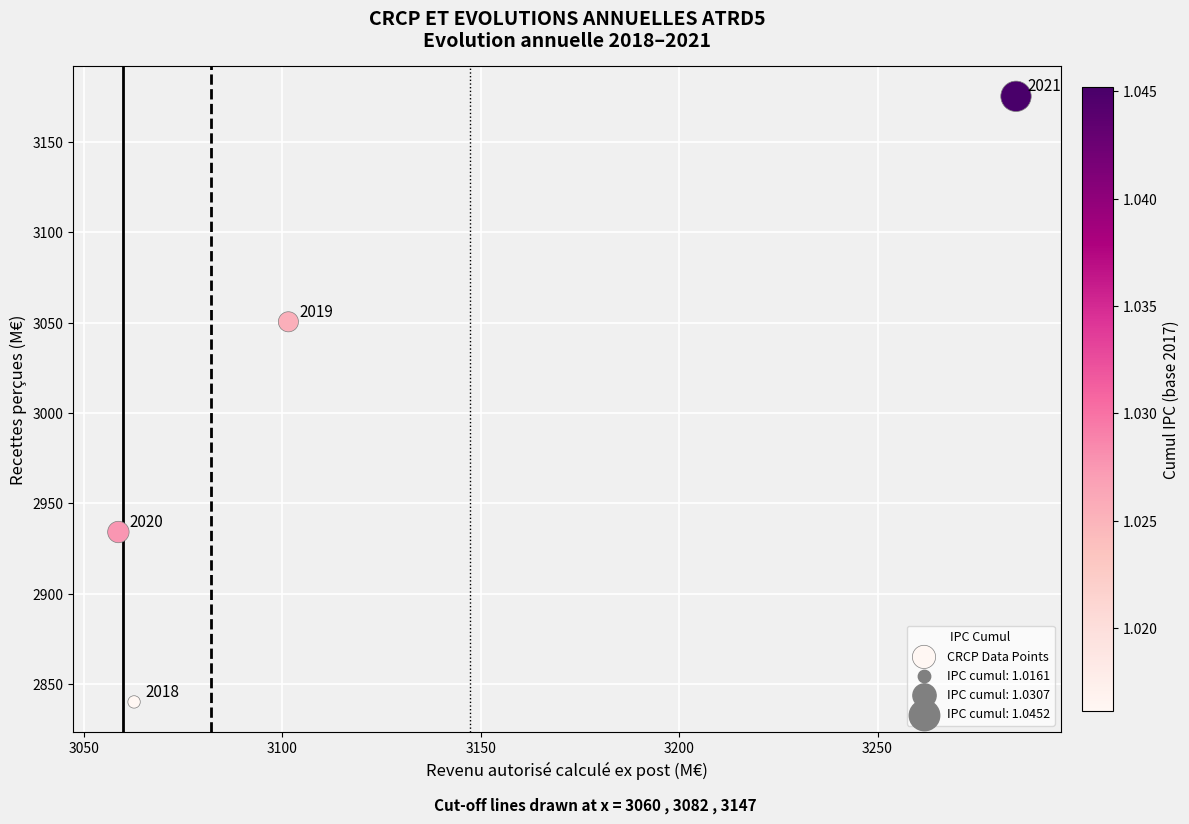

What Y value in the scatter plot is closest to 3007?

3050.5